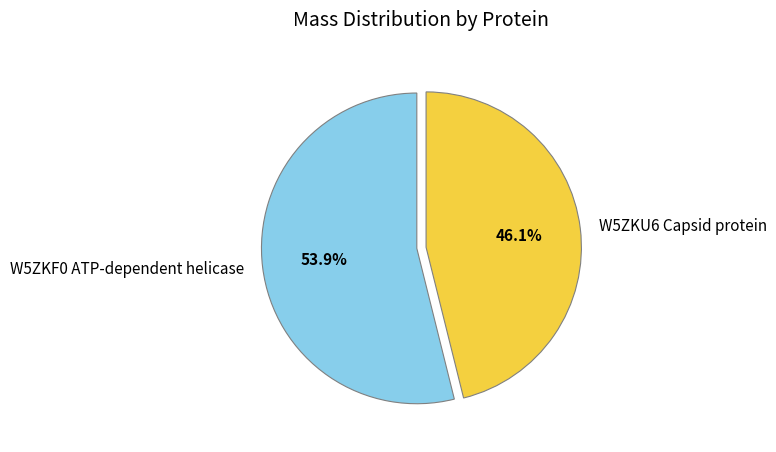

What is the largest slice in the pie chart?

W5ZKF0 ATP-dependent helicase